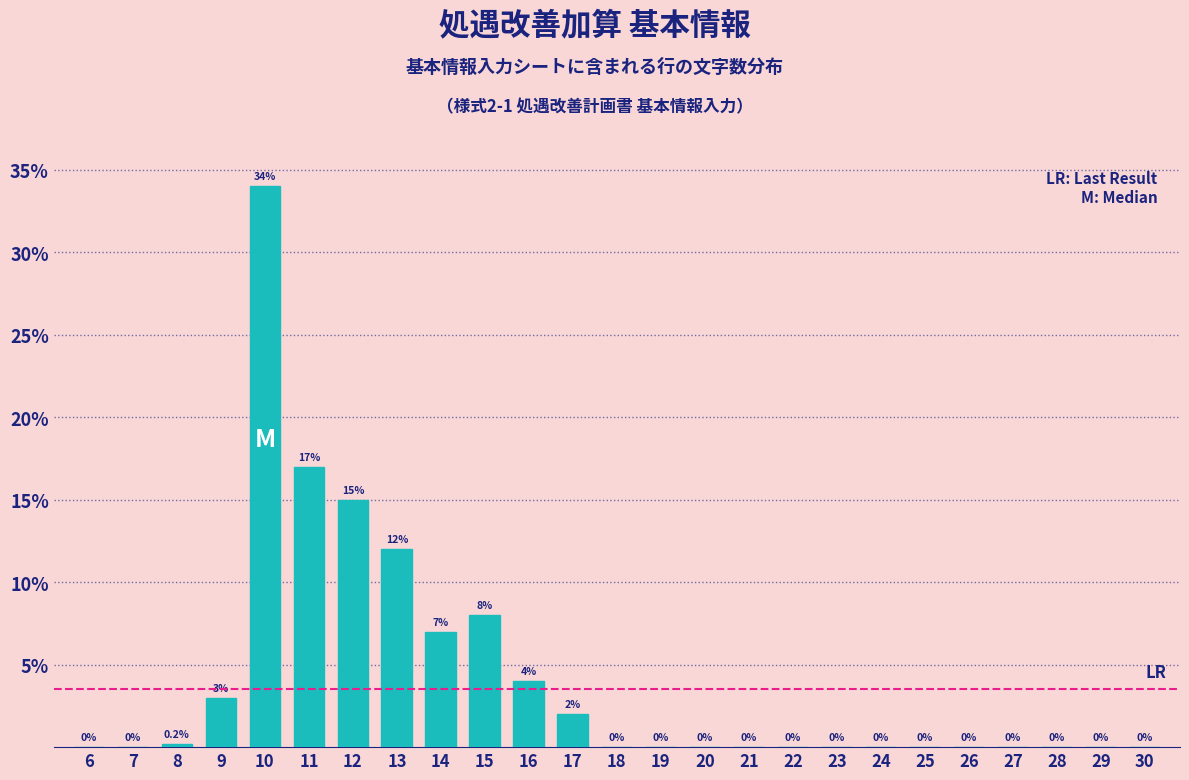

Reading left to right, transcribe all the data shown in this chart.

6=0.0	7=0.0	8=0.2	9=3.0	10=34.0	11=17.0	12=15.0	13=12.0	14=7.0	15=8.0	16=4.0	17=2.0	18=0.0	19=0.0	20=0.0	21=0.0	22=0.0	23=0.0	24=0.0	25=0.0	26=0.0	27=0.0	28=0.0	29=0.0	30=0.0